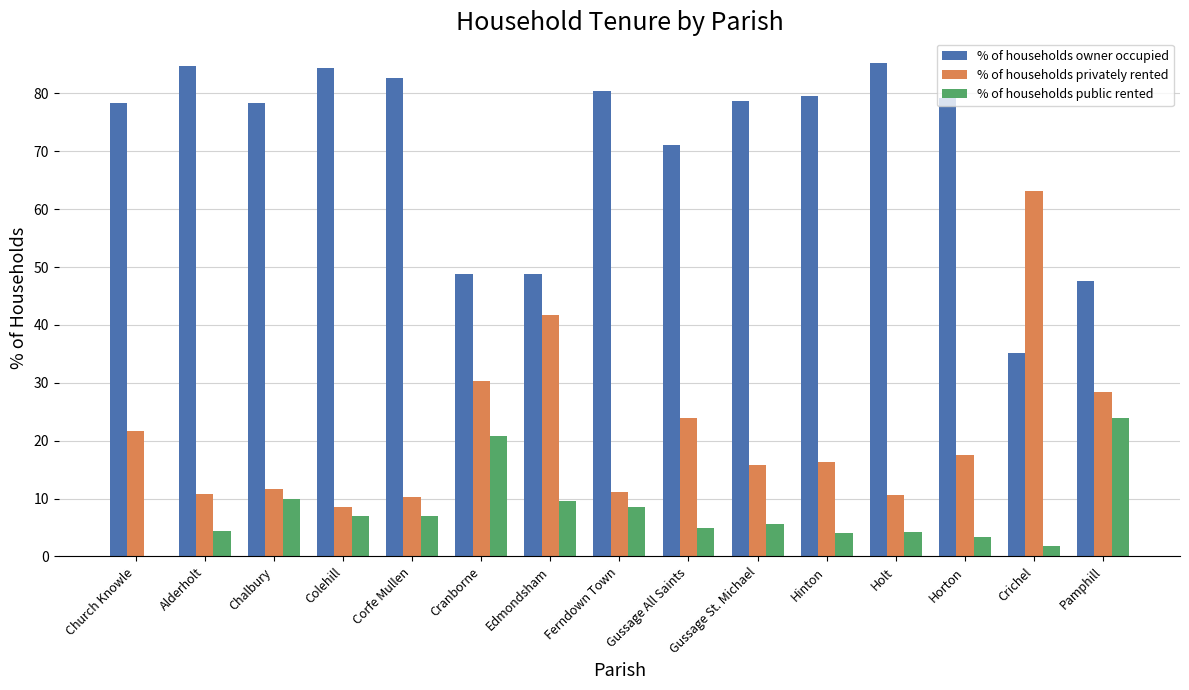

What value does the % of households public rented series have at Pamphill?

24.0